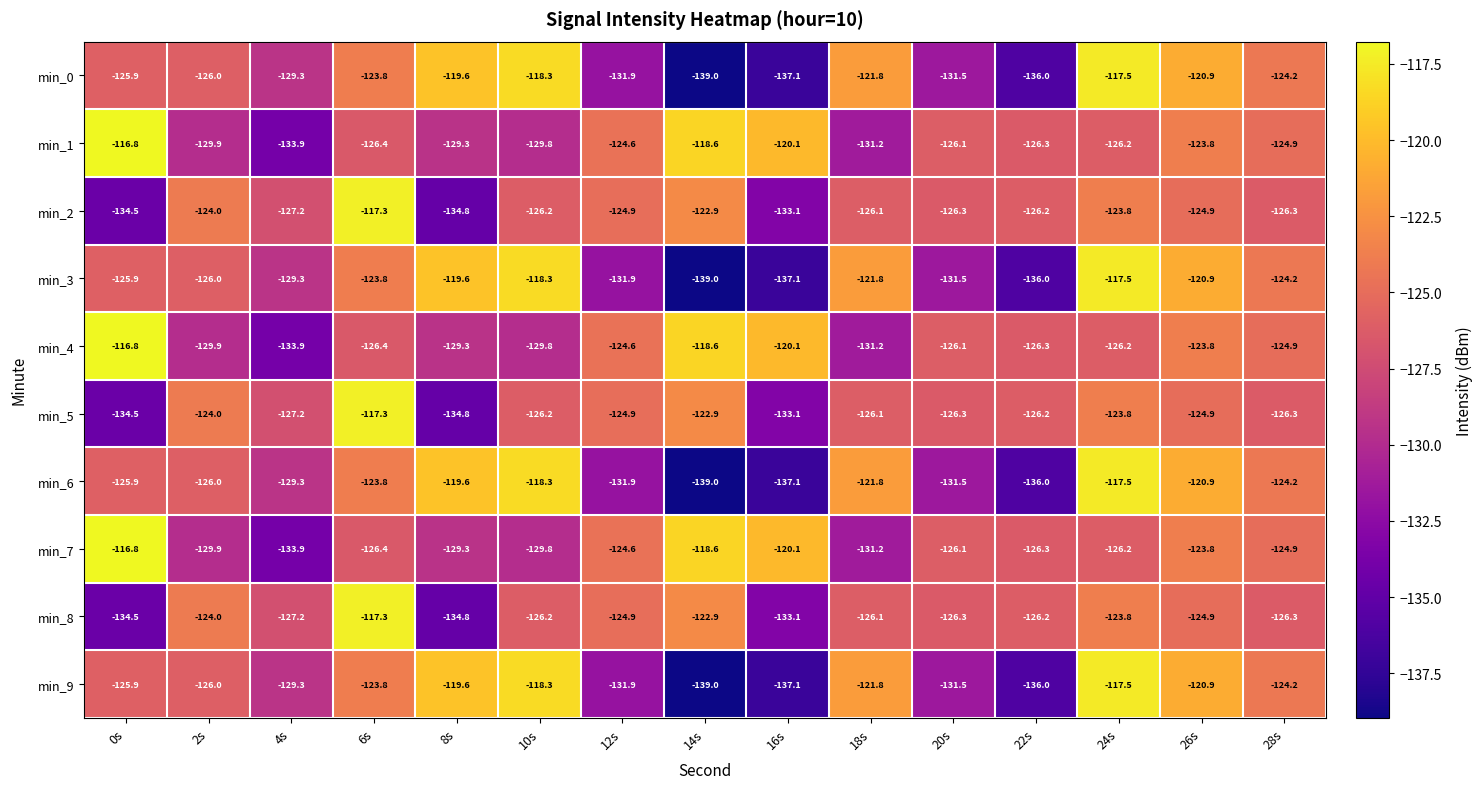

What is the difference between the highest and lowest values at 22s?

9.8